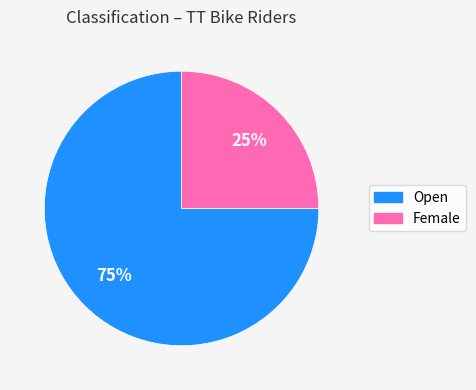

Which category has the smallest portion of the pie?

Female